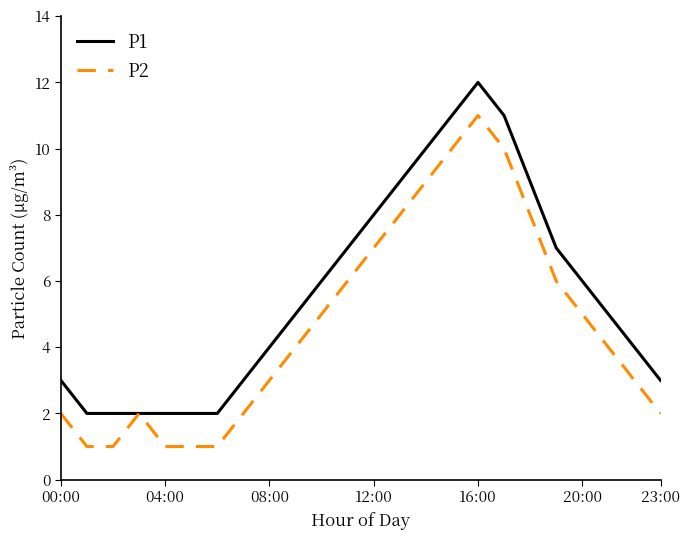

What is the maximum value shown in the chart?

12